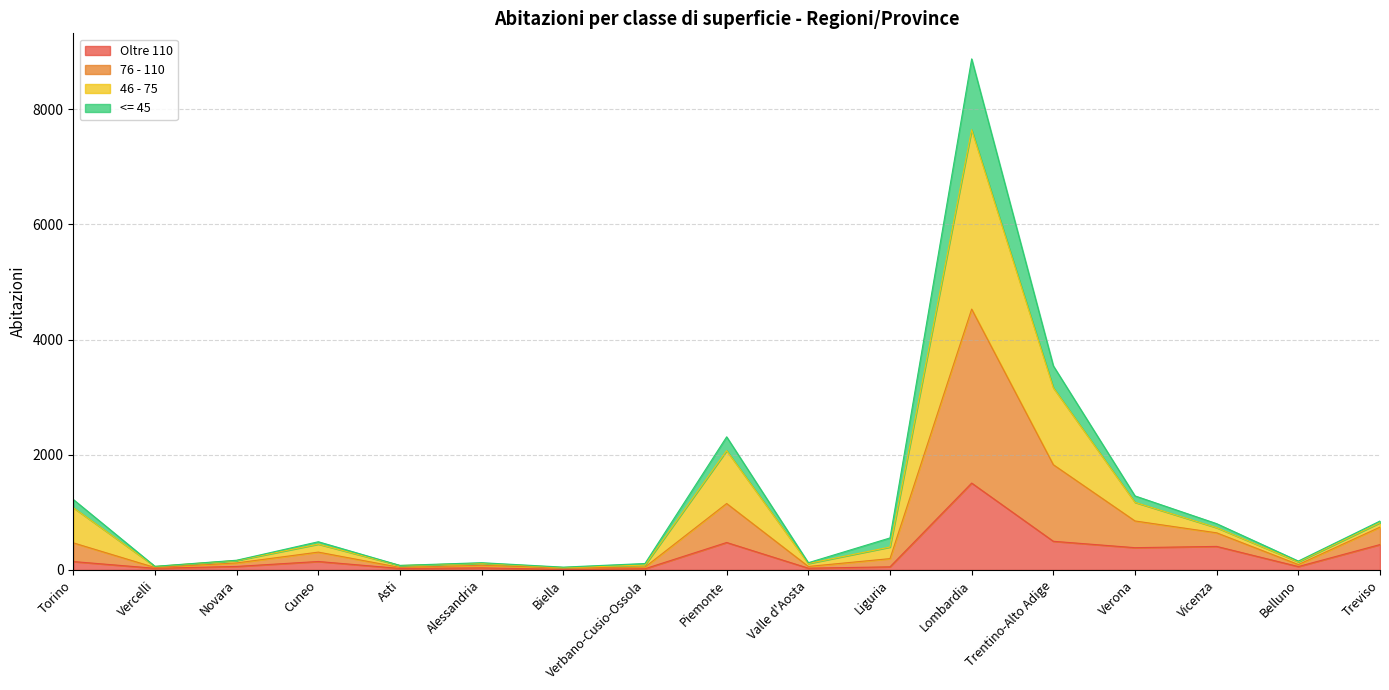

What is the sum of the Oltre 110 values at Alessandria and Treviso?

477